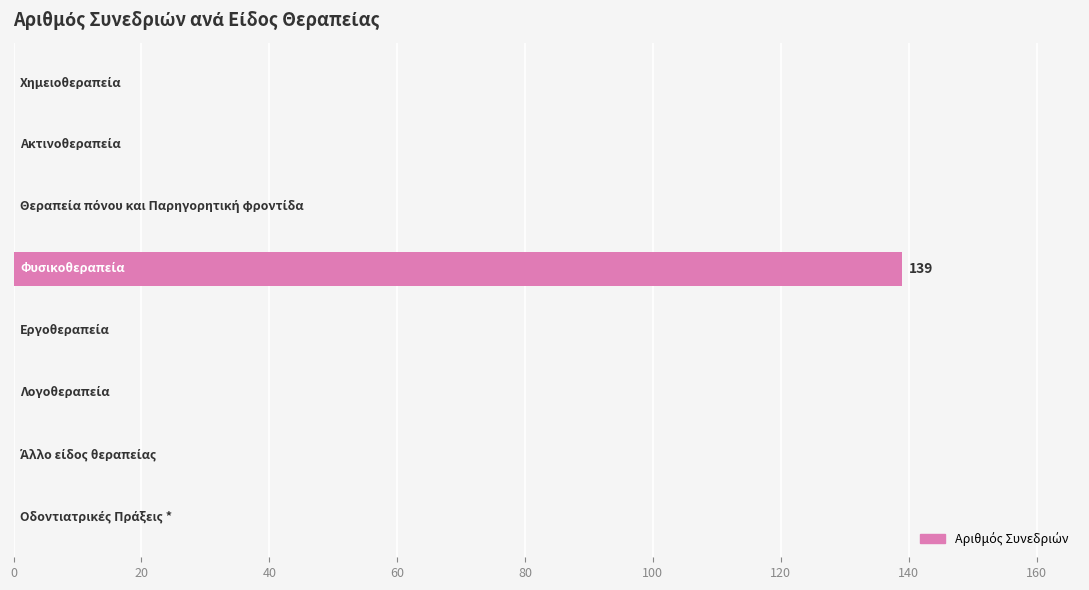

What is the sum of all values?

139